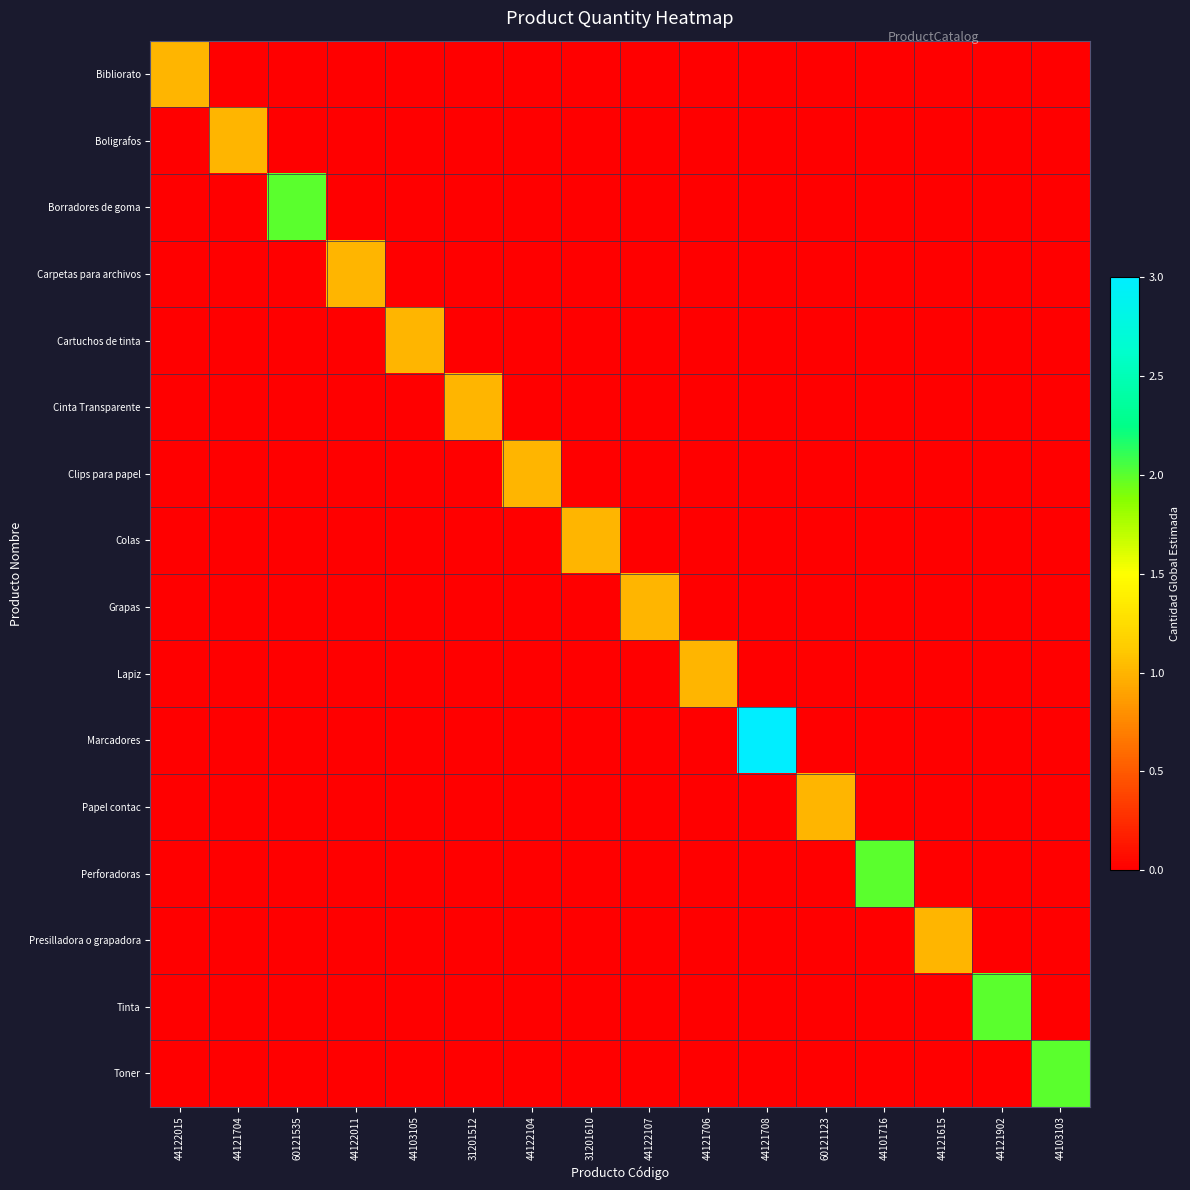

Reading left to right, extract all data points from this chart.

Bibliorato: 44122015=1	44121704=0	60121535=0	44122011=0	44103105=0	31201512=0	44122104=0	31201610=0	44122107=0	44121706=0	44121708=0	60121123=0	44101716=0	44121615=0	44121902=0	44103103=0
Boligrafos: 44122015=0	44121704=1	60121535=0	44122011=0	44103105=0	31201512=0	44122104=0	31201610=0	44122107=0	44121706=0	44121708=0	60121123=0	44101716=0	44121615=0	44121902=0	44103103=0
Borradores de goma: 44122015=0	44121704=0	60121535=2	44122011=0	44103105=0	31201512=0	44122104=0	31201610=0	44122107=0	44121706=0	44121708=0	60121123=0	44101716=0	44121615=0	44121902=0	44103103=0
Carpetas para archivos: 44122015=0	44121704=0	60121535=0	44122011=1	44103105=0	31201512=0	44122104=0	31201610=0	44122107=0	44121706=0	44121708=0	60121123=0	44101716=0	44121615=0	44121902=0	44103103=0
Cartuchos de tinta: 44122015=0	44121704=0	60121535=0	44122011=0	44103105=1	31201512=0	44122104=0	31201610=0	44122107=0	44121706=0	44121708=0	60121123=0	44101716=0	44121615=0	44121902=0	44103103=0
Cinta Transparente: 44122015=0	44121704=0	60121535=0	44122011=0	44103105=0	31201512=1	44122104=0	31201610=0	44122107=0	44121706=0	44121708=0	60121123=0	44101716=0	44121615=0	44121902=0	44103103=0
Clips para papel: 44122015=0	44121704=0	60121535=0	44122011=0	44103105=0	31201512=0	44122104=1	31201610=0	44122107=0	44121706=0	44121708=0	60121123=0	44101716=0	44121615=0	44121902=0	44103103=0
Colas: 44122015=0	44121704=0	60121535=0	44122011=0	44103105=0	31201512=0	44122104=0	31201610=1	44122107=0	44121706=0	44121708=0	60121123=0	44101716=0	44121615=0	44121902=0	44103103=0
Grapas: 44122015=0	44121704=0	60121535=0	44122011=0	44103105=0	31201512=0	44122104=0	31201610=0	44122107=1	44121706=0	44121708=0	60121123=0	44101716=0	44121615=0	44121902=0	44103103=0
Lapiz: 44122015=0	44121704=0	60121535=0	44122011=0	44103105=0	31201512=0	44122104=0	31201610=0	44122107=0	44121706=1	44121708=0	60121123=0	44101716=0	44121615=0	44121902=0	44103103=0
Marcadores: 44122015=0	44121704=0	60121535=0	44122011=0	44103105=0	31201512=0	44122104=0	31201610=0	44122107=0	44121706=0	44121708=3	60121123=0	44101716=0	44121615=0	44121902=0	44103103=0
Papel contac: 44122015=0	44121704=0	60121535=0	44122011=0	44103105=0	31201512=0	44122104=0	31201610=0	44122107=0	44121706=0	44121708=0	60121123=1	44101716=0	44121615=0	44121902=0	44103103=0
Perforadoras: 44122015=0	44121704=0	60121535=0	44122011=0	44103105=0	31201512=0	44122104=0	31201610=0	44122107=0	44121706=0	44121708=0	60121123=0	44101716=2	44121615=0	44121902=0	44103103=0
Presilladora o grapadora: 44122015=0	44121704=0	60121535=0	44122011=0	44103105=0	31201512=0	44122104=0	31201610=0	44122107=0	44121706=0	44121708=0	60121123=0	44101716=0	44121615=1	44121902=0	44103103=0
Tinta: 44122015=0	44121704=0	60121535=0	44122011=0	44103105=0	31201512=0	44122104=0	31201610=0	44122107=0	44121706=0	44121708=0	60121123=0	44101716=0	44121615=0	44121902=2	44103103=0
Toner: 44122015=0	44121704=0	60121535=0	44122011=0	44103105=0	31201512=0	44122104=0	31201610=0	44122107=0	44121706=0	44121708=0	60121123=0	44101716=0	44121615=0	44121902=0	44103103=2